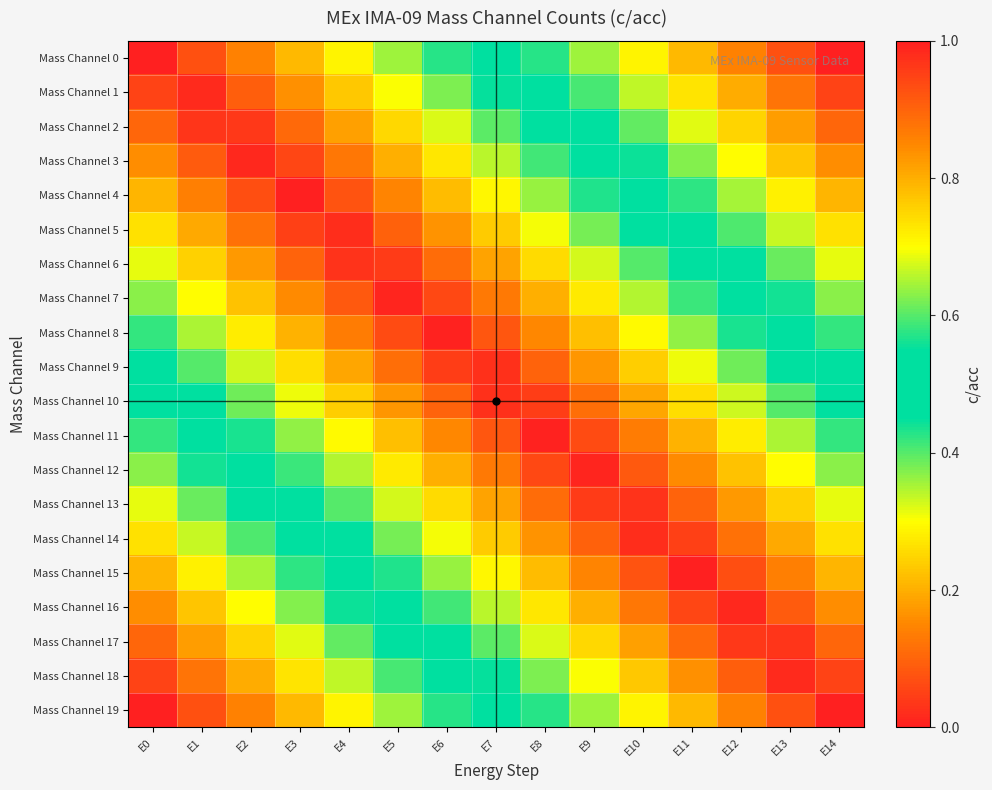

At E5, list the series in order from smallest to largest.

Mass Channel 7, Mass Channel 6, Mass Channel 8, Mass Channel 5, Mass Channel 9, Mass Channel 4, Mass Channel 10, Mass Channel 3, Mass Channel 11, Mass Channel 2, Mass Channel 12, Mass Channel 1, Mass Channel 13, Mass Channel 0, Mass Channel 14, Mass Channel 15, Mass Channel 16, Mass Channel 17, Mass Channel 18, Mass Channel 19